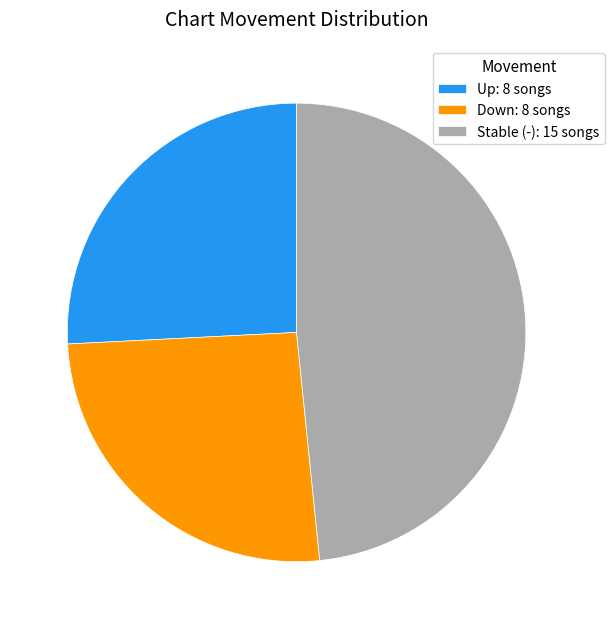

Is the sum of Down: 8 songs and Up: 8 songs greater than half?

Yes